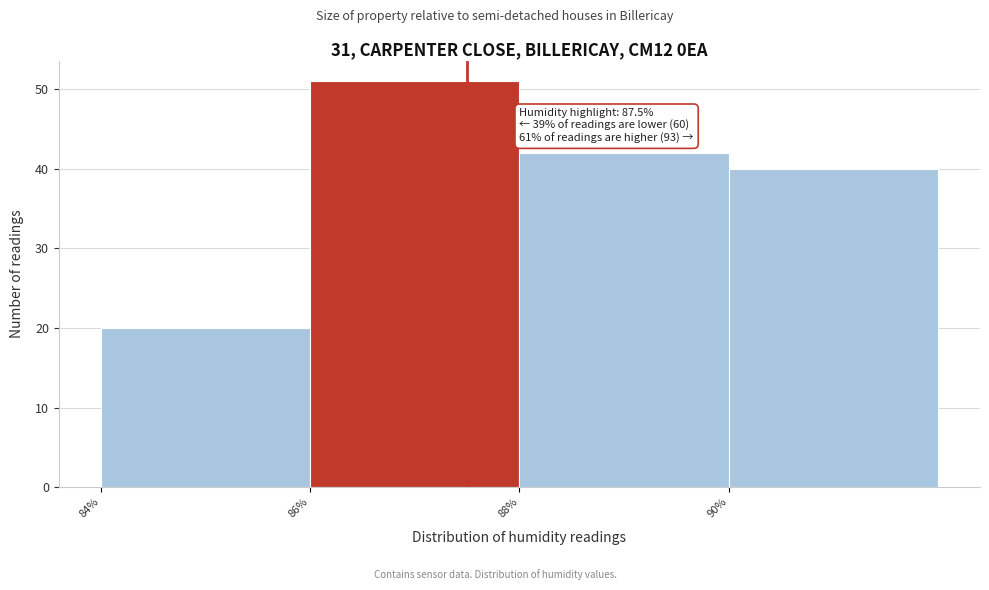

Over which range of the x-axis is the bar tallest?

86 to 88